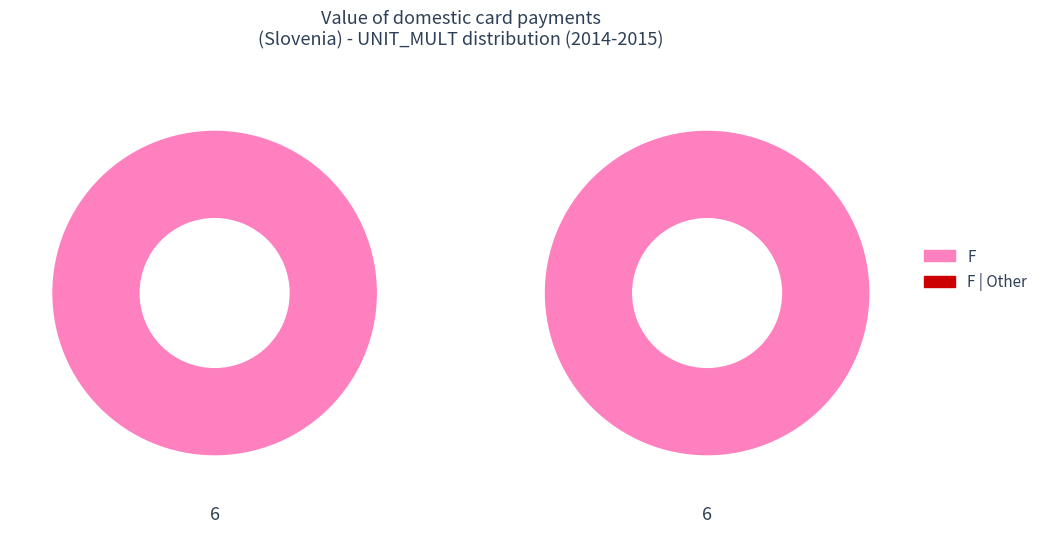

Which series changed the most between 0 and 1?

F